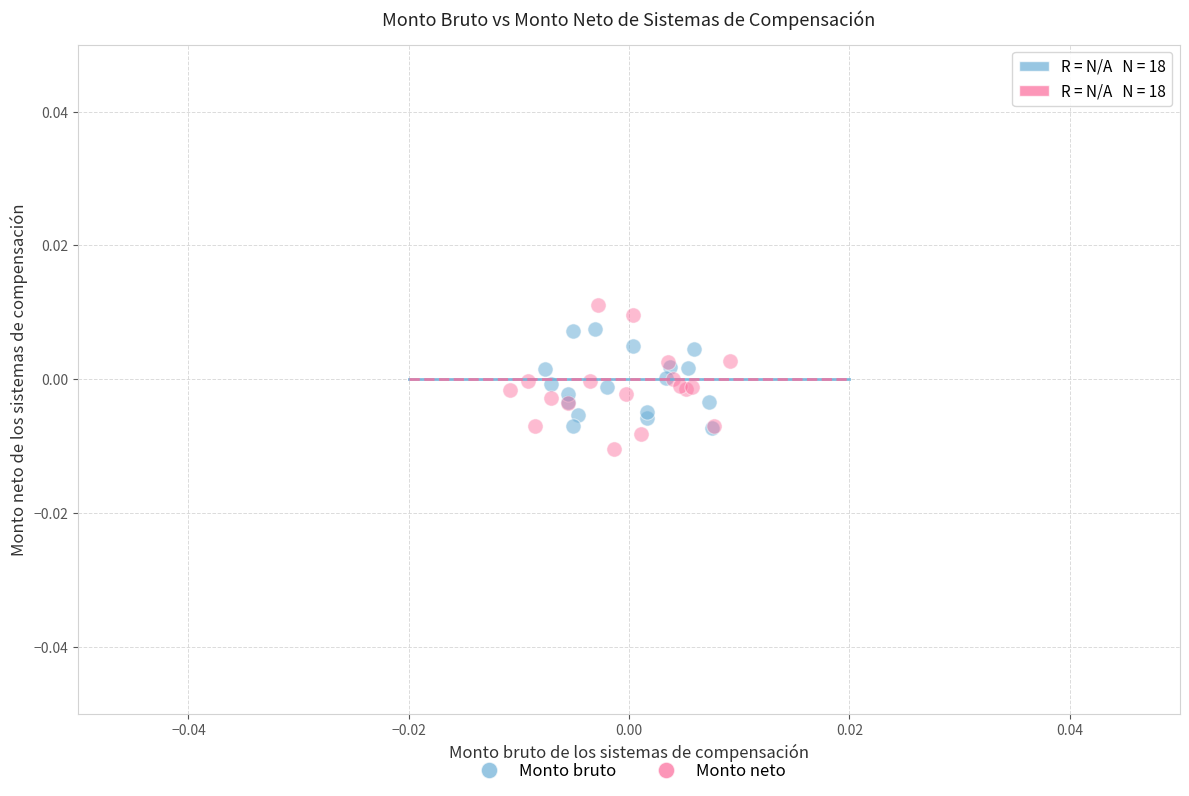

Which series has the widest spread of Y values?

Monto neto